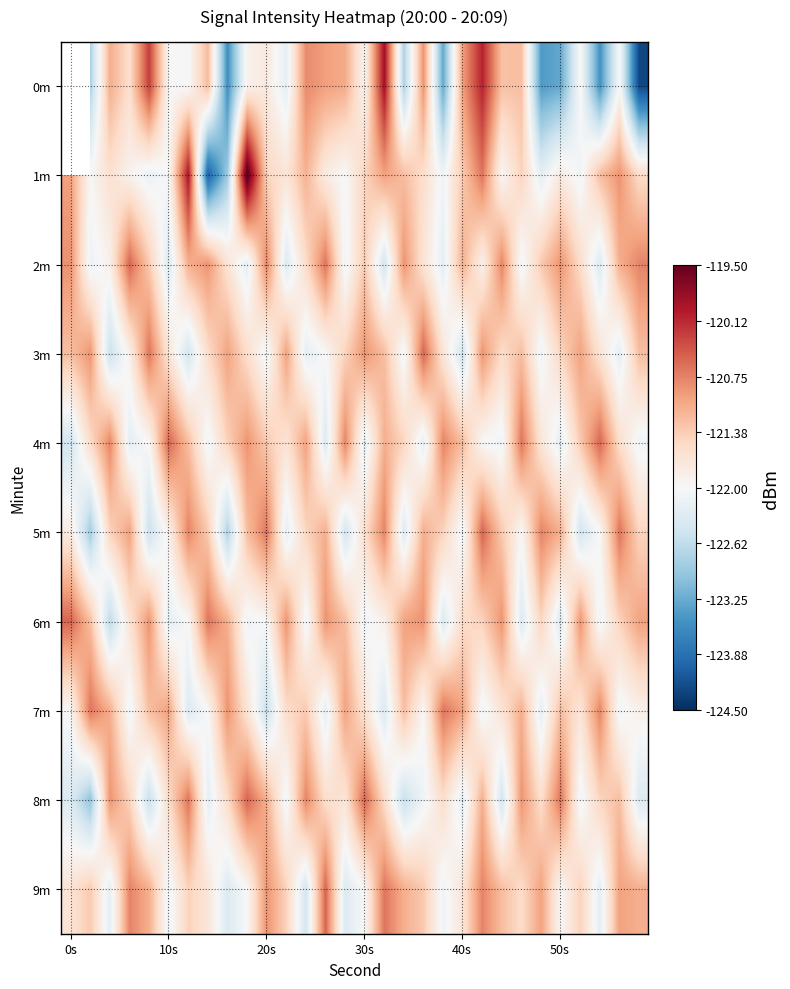

What is the minimum value for 5m?

-122.9